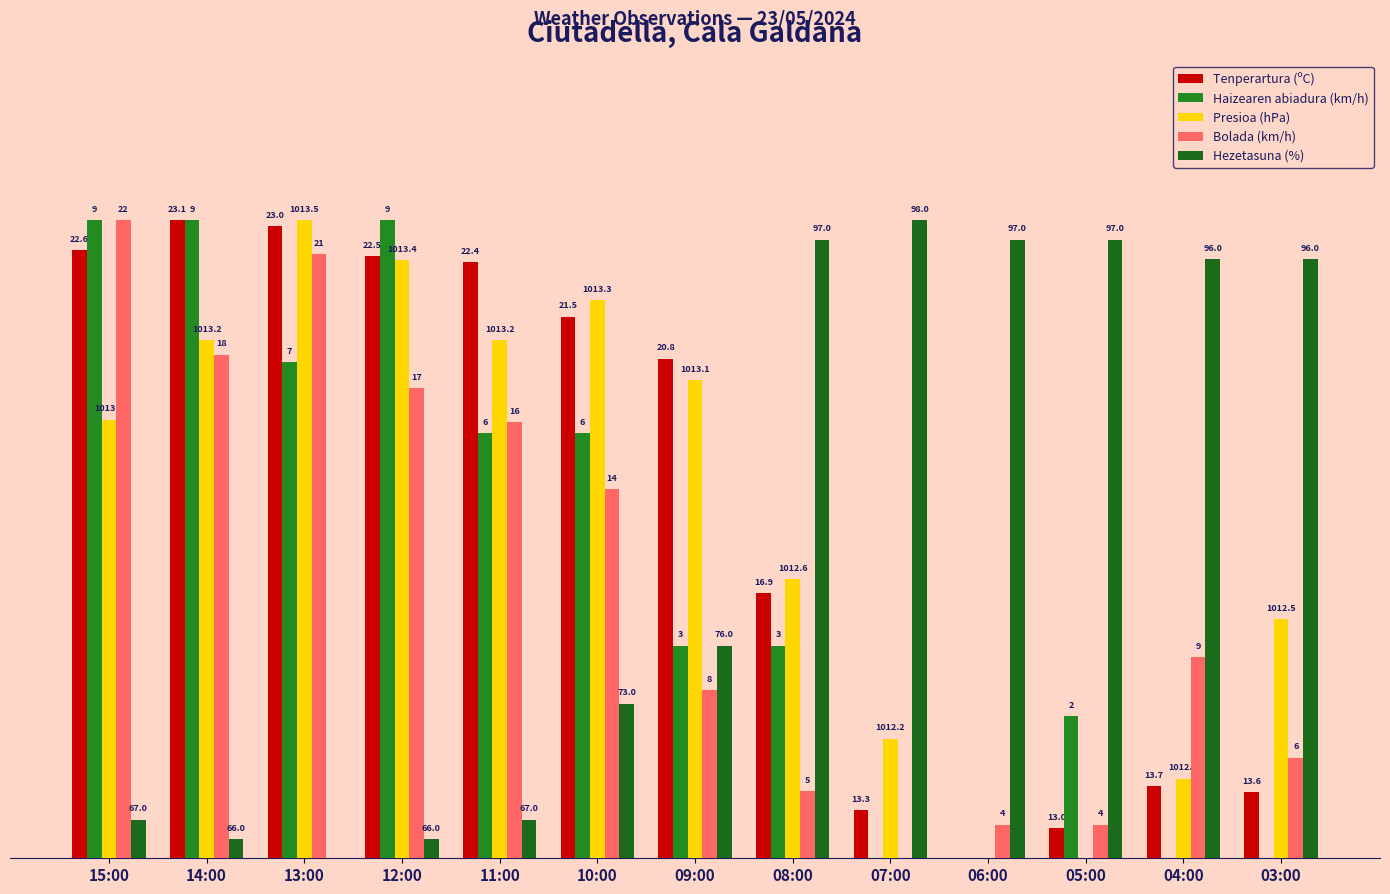

What is the difference between the Bolada (km/h) values at 10:00 and 03:00?

0.4